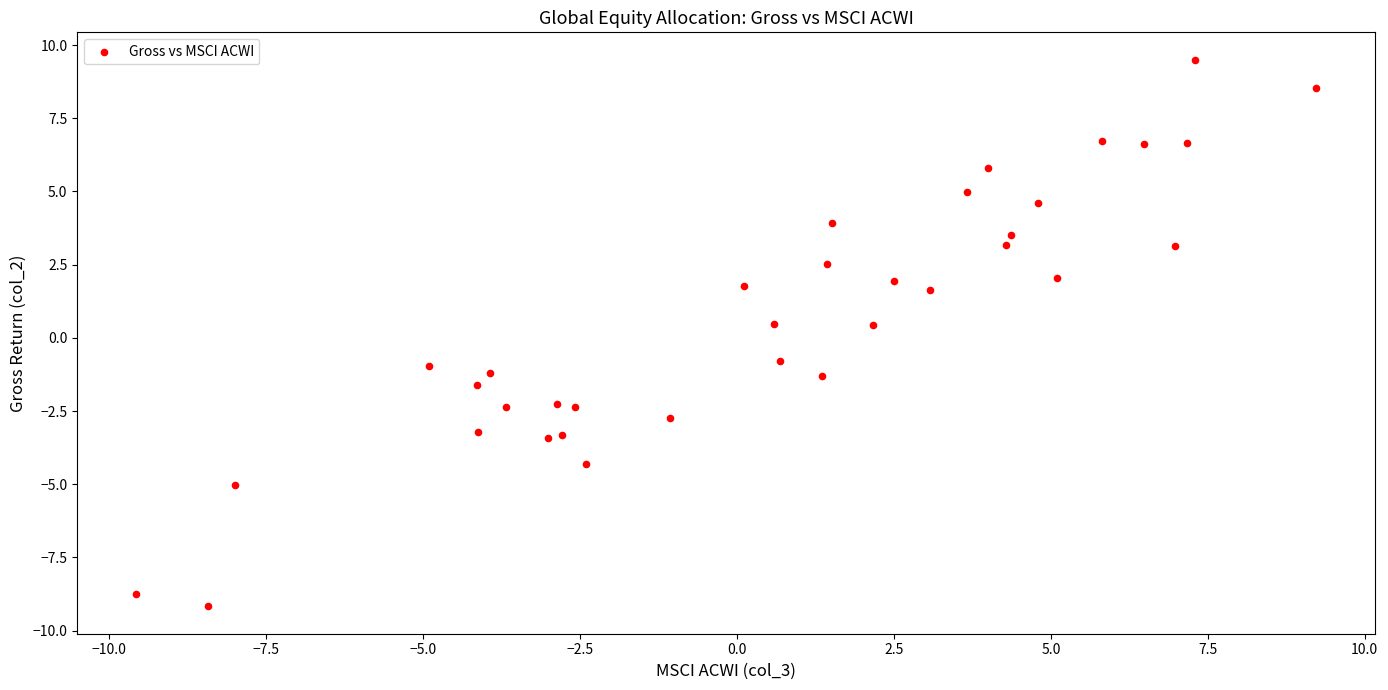

What is the range of Y values (max minus min)?

18.7